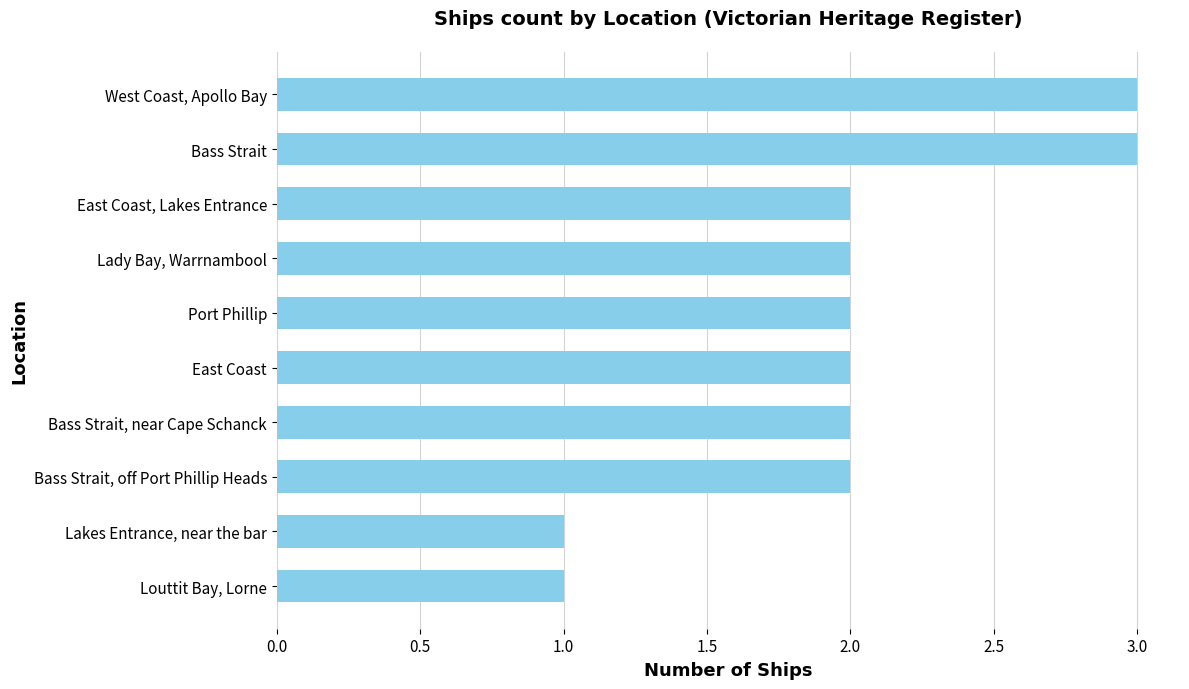

The chart shows a value of 2 at Port Phillip. True or false?

True